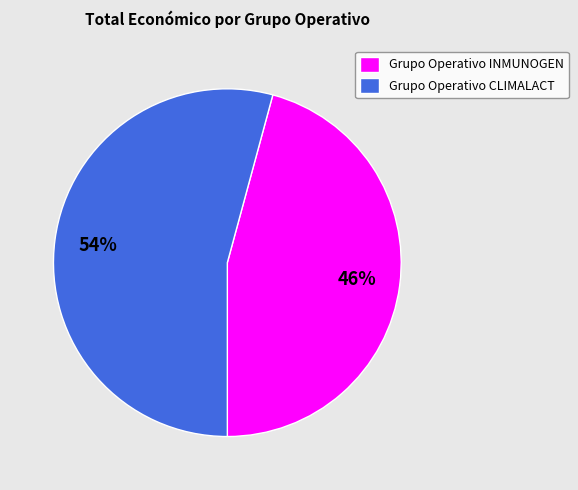

True or false: Grupo Operativo CLIMALACT accounts for 54% of the total.

True